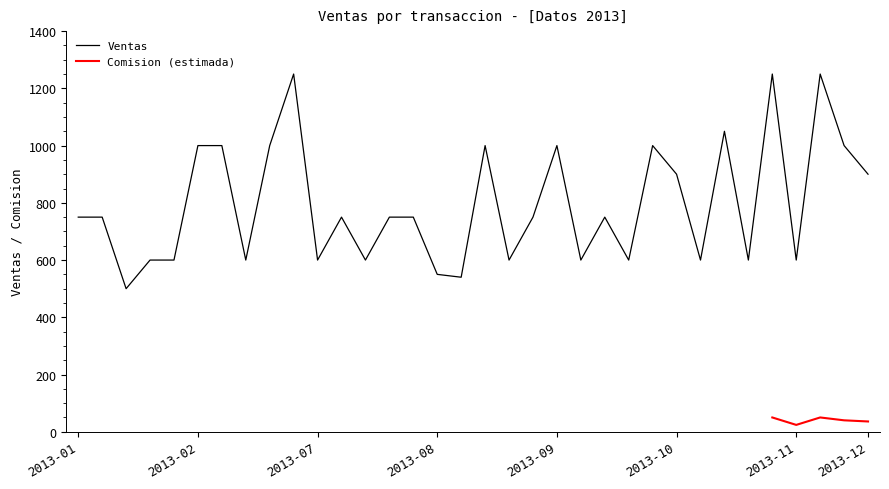

What is the maximum value for Ventas?

1250